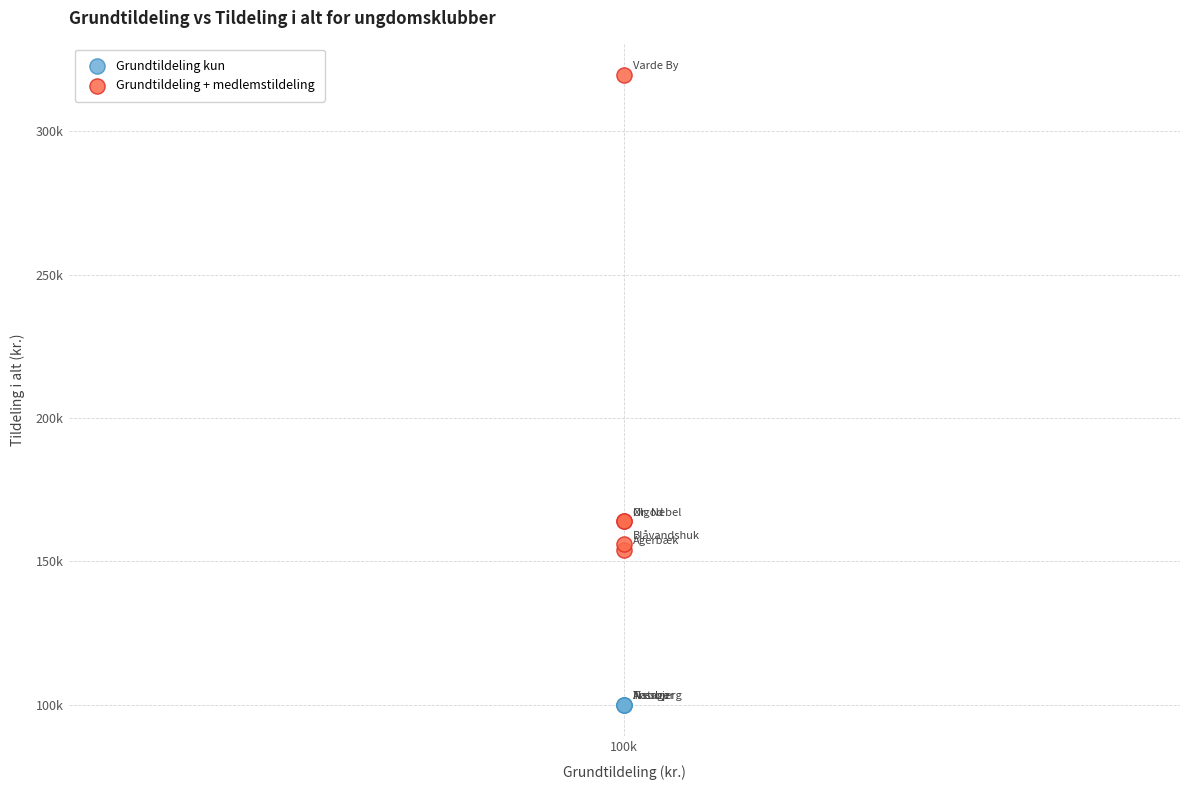

What are all the series names shown in the legend?

Grundtildeling kun, Grundtildeling + medlemstildeling